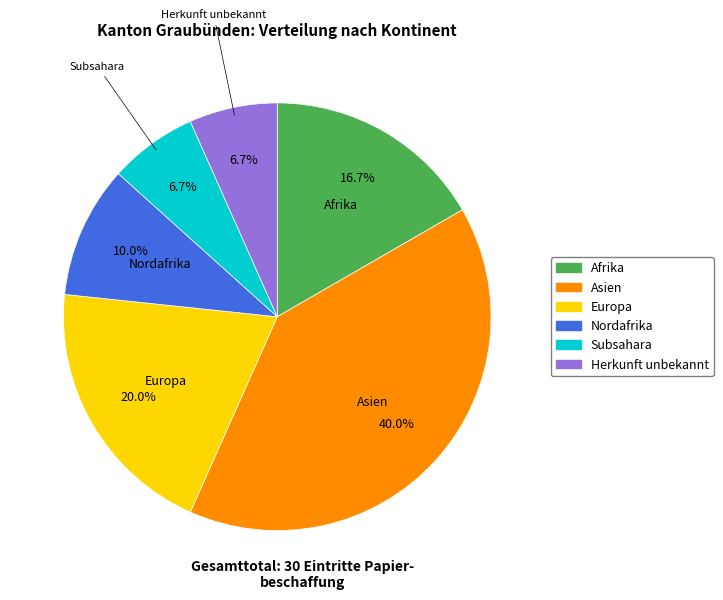

Is there any slice that represents more than half of the pie?

No